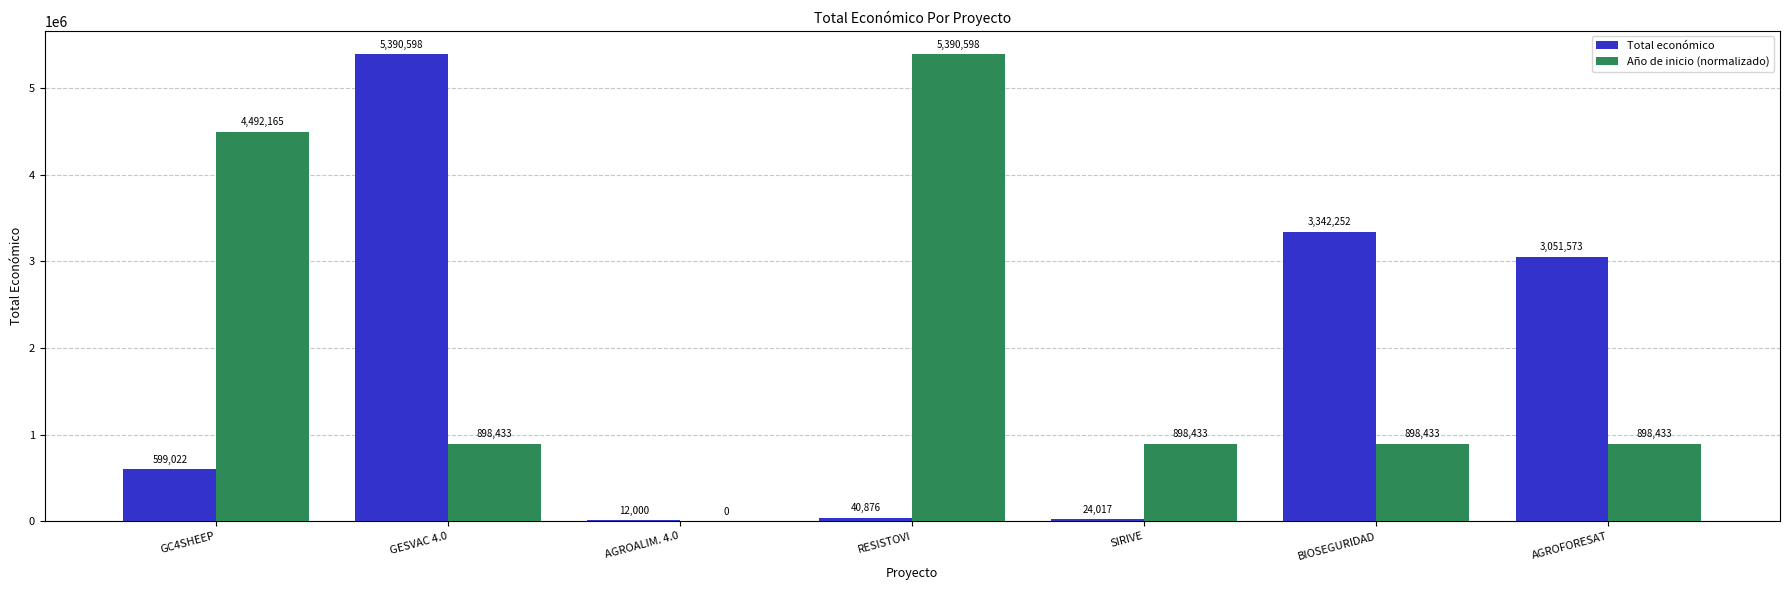

Reading left to right, transcribe all the data shown in this chart.

Total económico: GC4SHEEP=599022	GESVAC 4.0=5390598	AGROALIM. 4.0=12000	RESISTOVI=40876	SIRIVE=24017	BIOSEGURIDAD=3342252	AGROFORESAT=3051573
Año de inicio (normalizado): GC4SHEEP=4492165	GESVAC 4.0=898433	AGROALIM. 4.0=0	RESISTOVI=5390598	SIRIVE=898433	BIOSEGURIDAD=898433	AGROFORESAT=898433